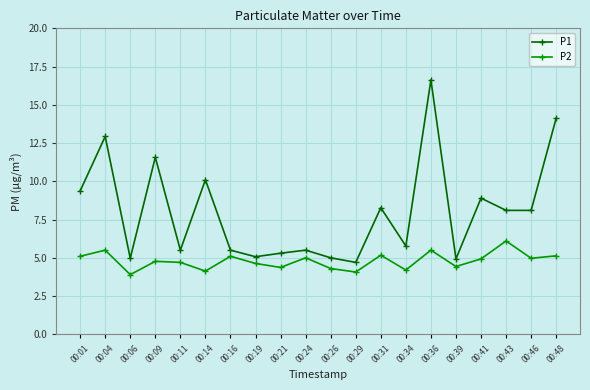

True or false: P1 and P2 intersect in this chart.

False